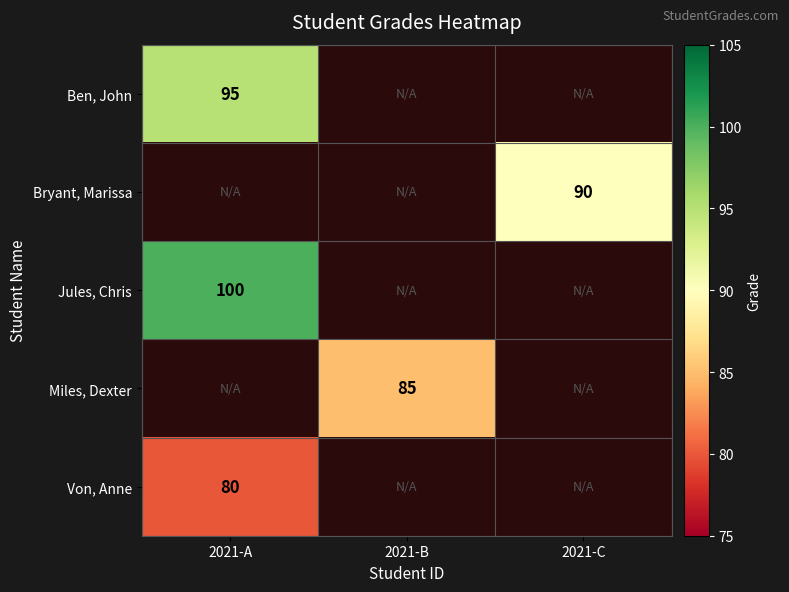

Is the value of Von, Anne at 2021-A greater than the value of Miles, Dexter at 2021-B?

No